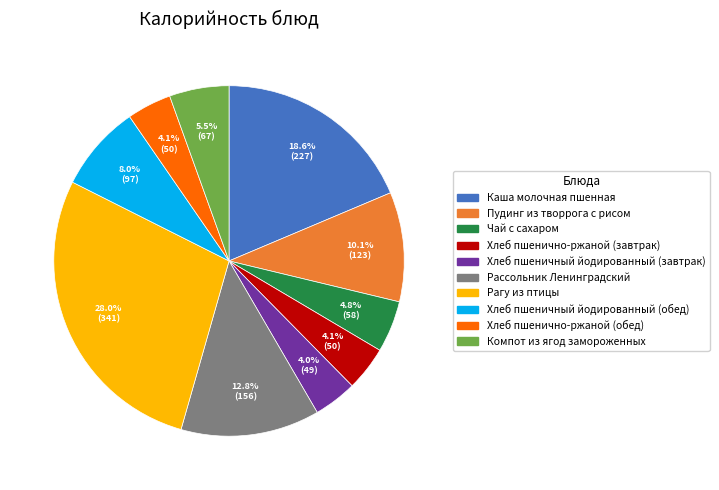

How much of the chart is everything except Пудинг из творрога с рисом?

89.9%